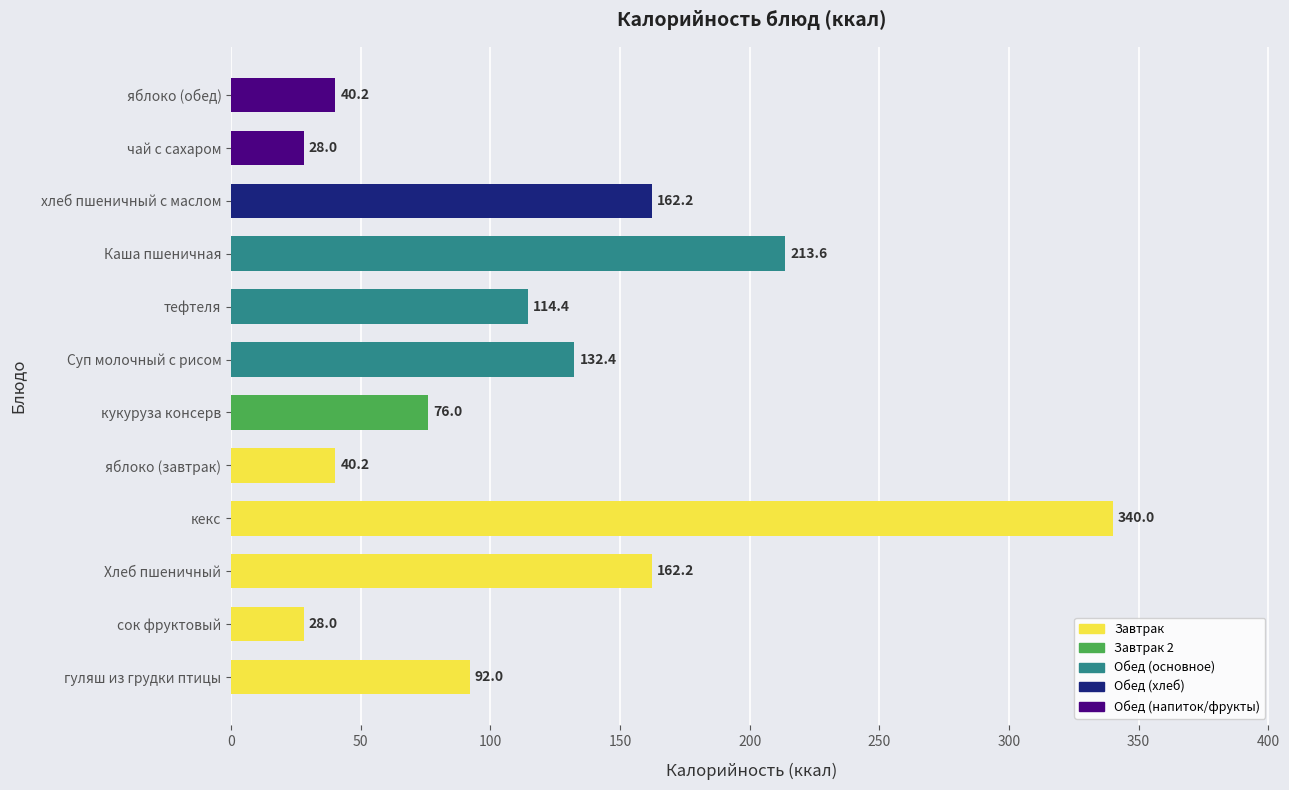

Read the value at тефтеля.

114.4